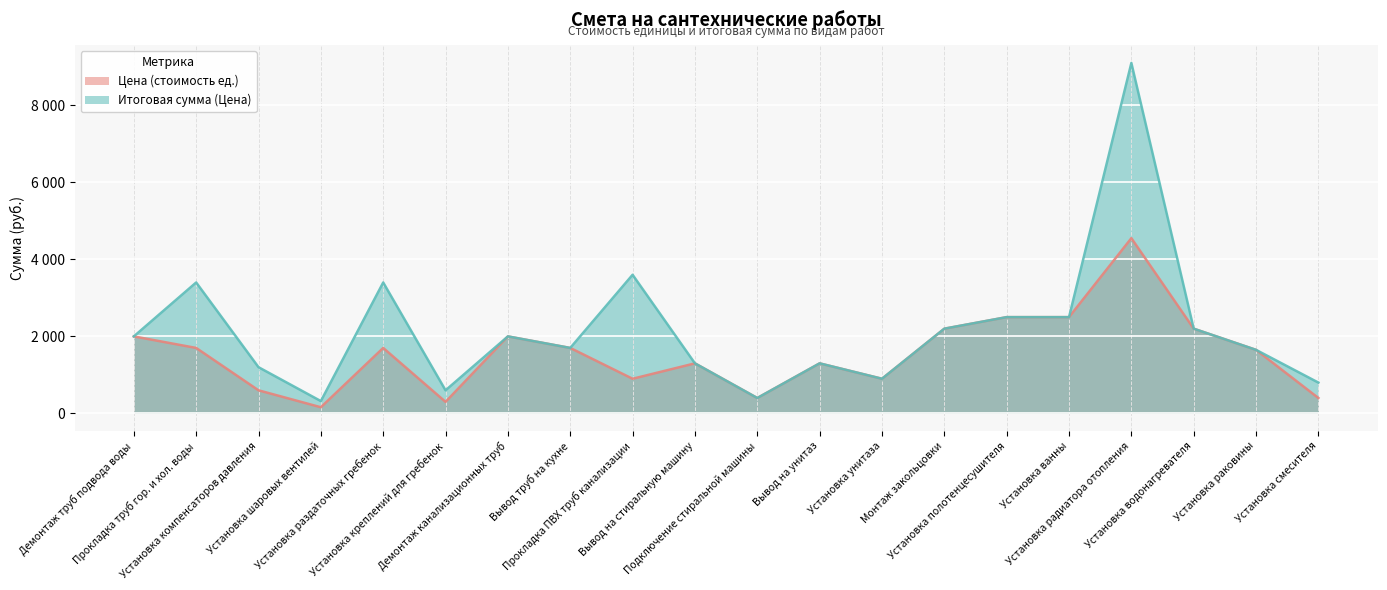

What is the average value of the Цена (стоимость ед.) series?

1548